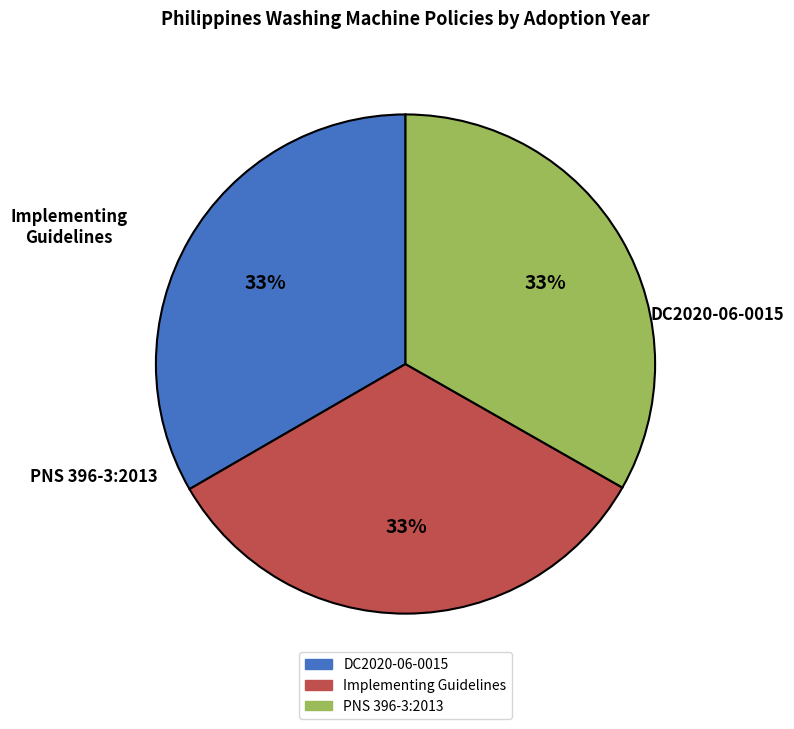

Does any single category account for the majority?

No